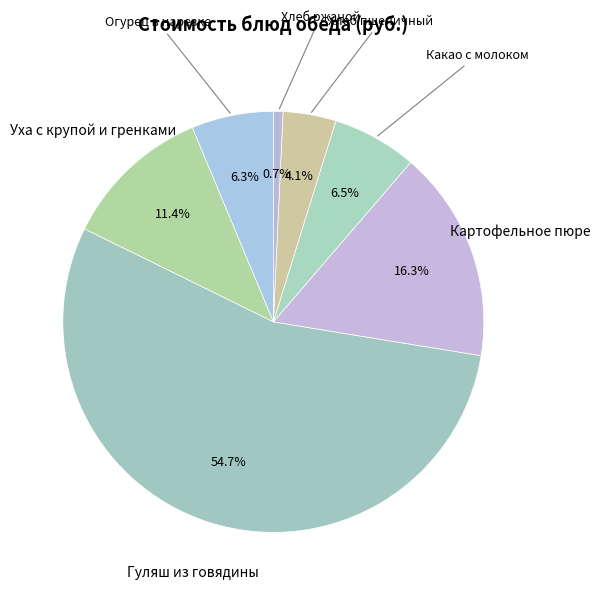

How many slices are in this pie chart?

7